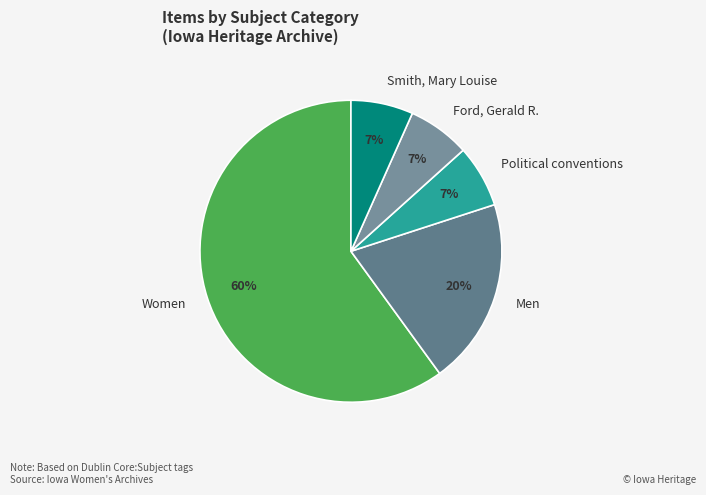

Combined, do Smith, Mary Louise and Women account for over 50%?

Yes